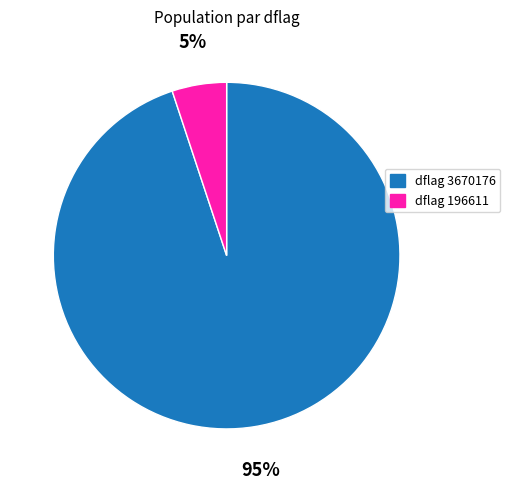

How many segments does this pie chart have?

2